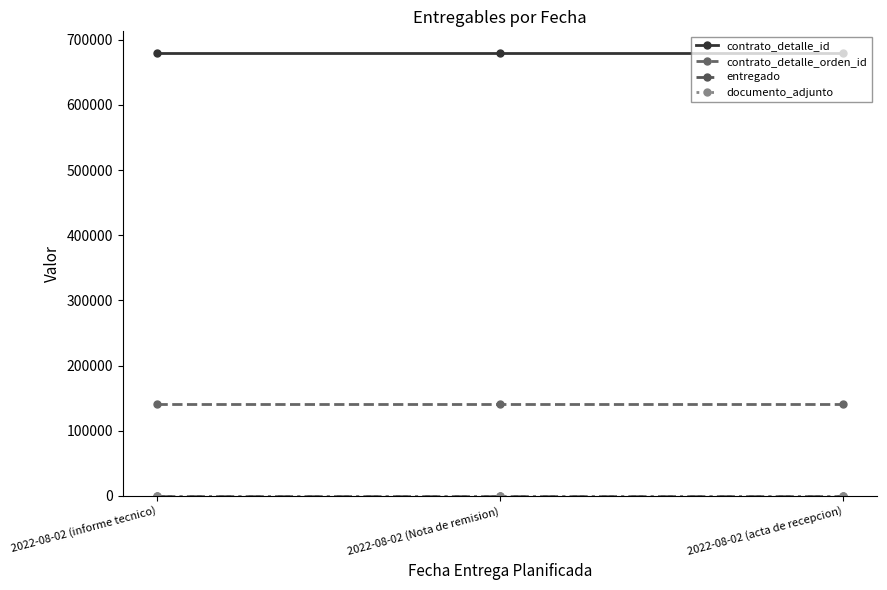

What position from the right is 2022-08-02 (Nota de remision)?

2